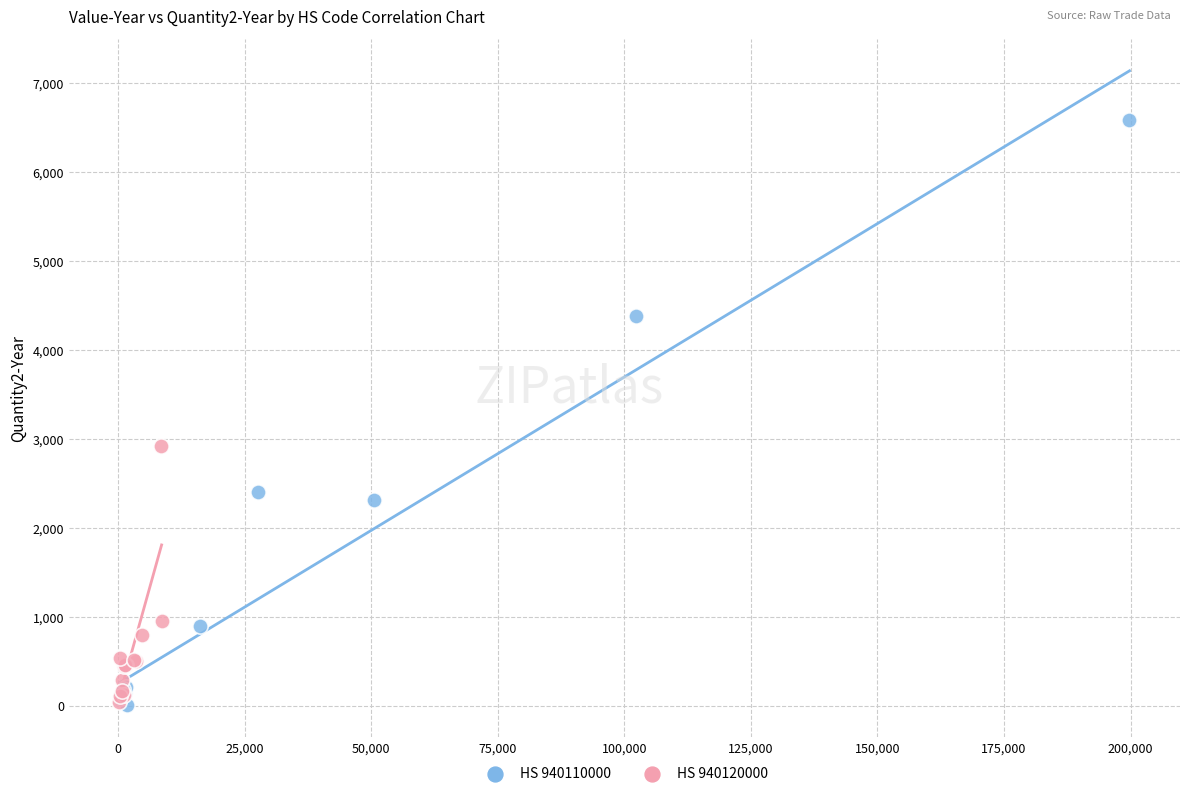

Which series has the widest spread of Y values?

HS 940110000